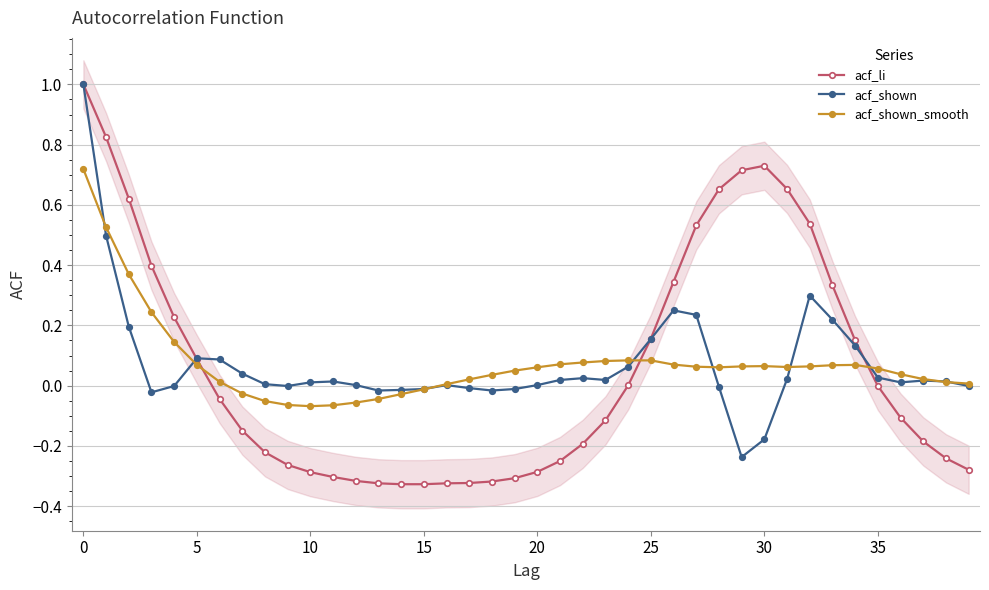

How many intersections are there between acf_shown and acf_shown_smooth?

9